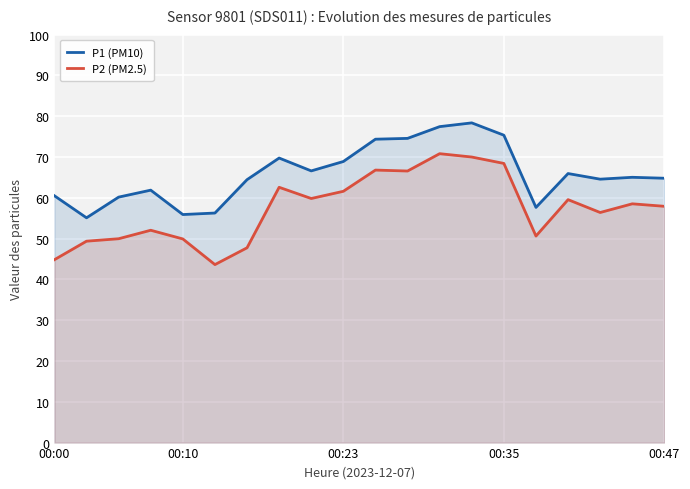

Reading right to left, extract all data points from this chart.

P1 (PM10): 64.8	65.0	64.6	66.0	57.6	75.3	78.4	77.5	74.6	74.4	68.9	66.6	69.8	64.5	56.3	55.9	61.9	60.2	55.1	60.5
P2 (PM2.5): 57.9	58.5	56.4	59.5	50.6	68.4	70.0	70.8	66.6	66.8	61.6	59.8	62.6	47.8	43.6	49.9	52.0	50.0	49.4	44.8